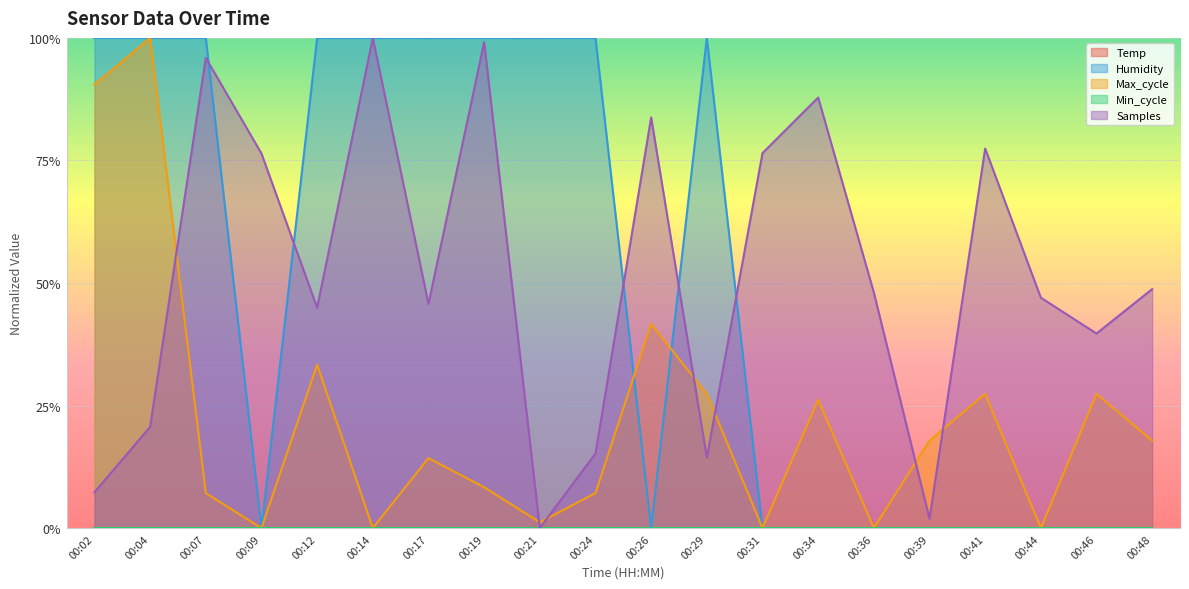

In Max_cycle, how many points are lower than both neighbors (excluding endpoints)?

6